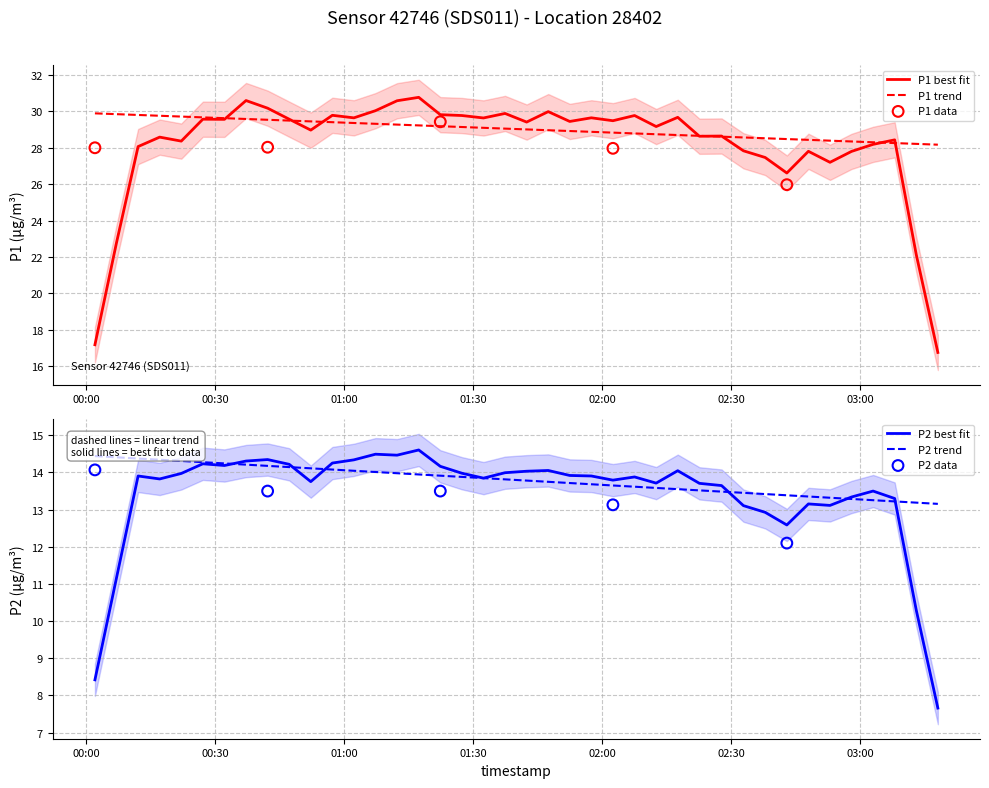

What is the maximum value for P1 best fit?

30.8